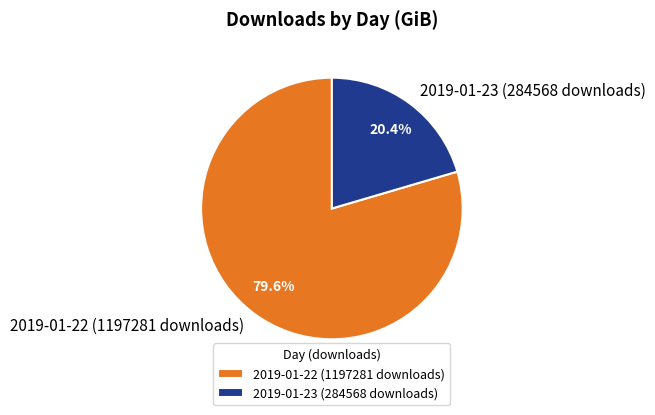

How many segments does this pie chart have?

2